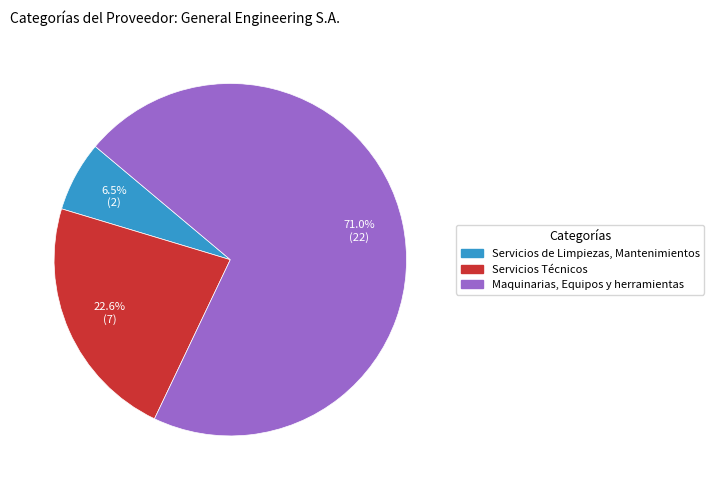

How many segments does this pie chart have?

3